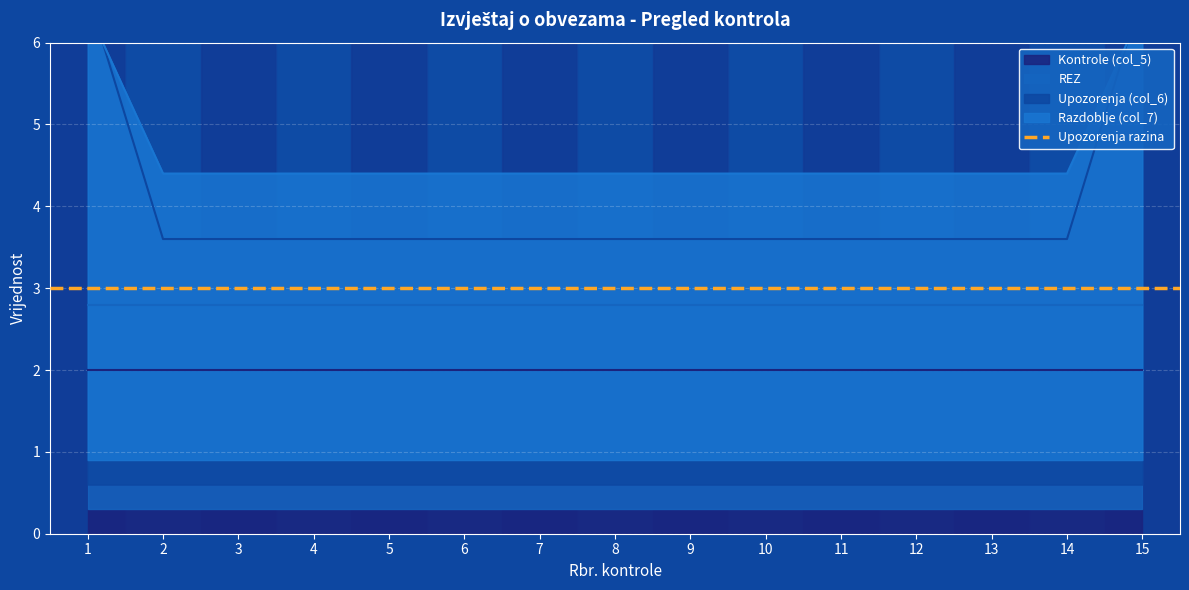

Is the value of Upozorenja (col_6) at 11 greater than the value of Razdoblje (col_7) at 4?

No